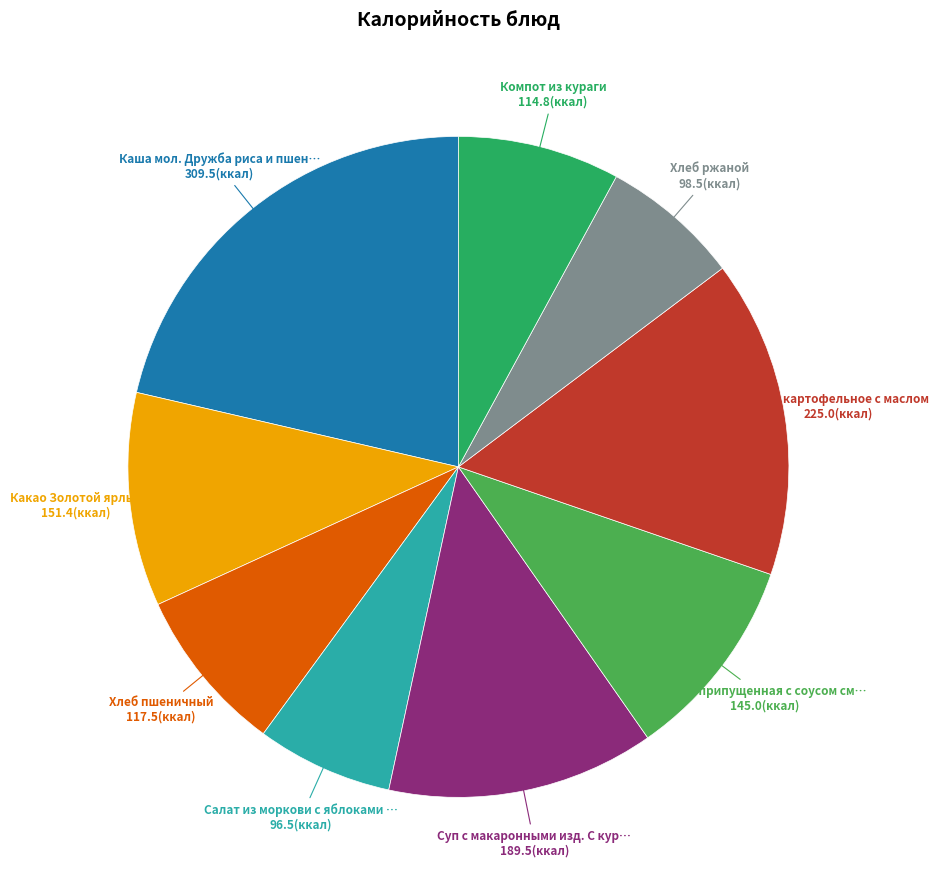

Is there any slice that represents more than half of the pie?

No